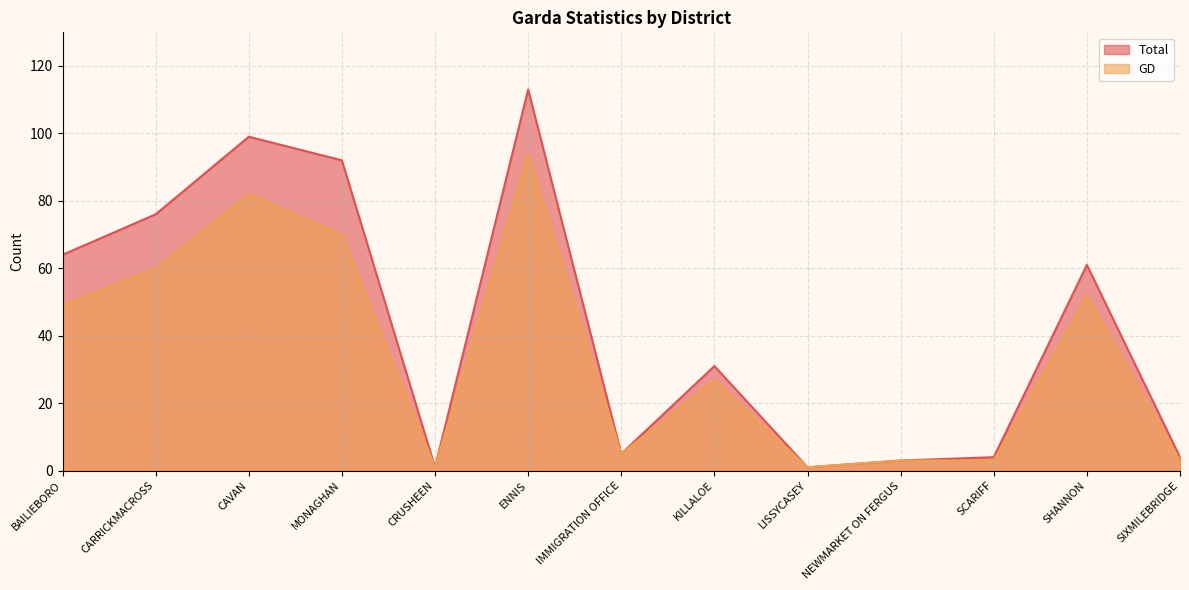

The Total series shows 117 at CARRICKMACROSS. True or false?

False